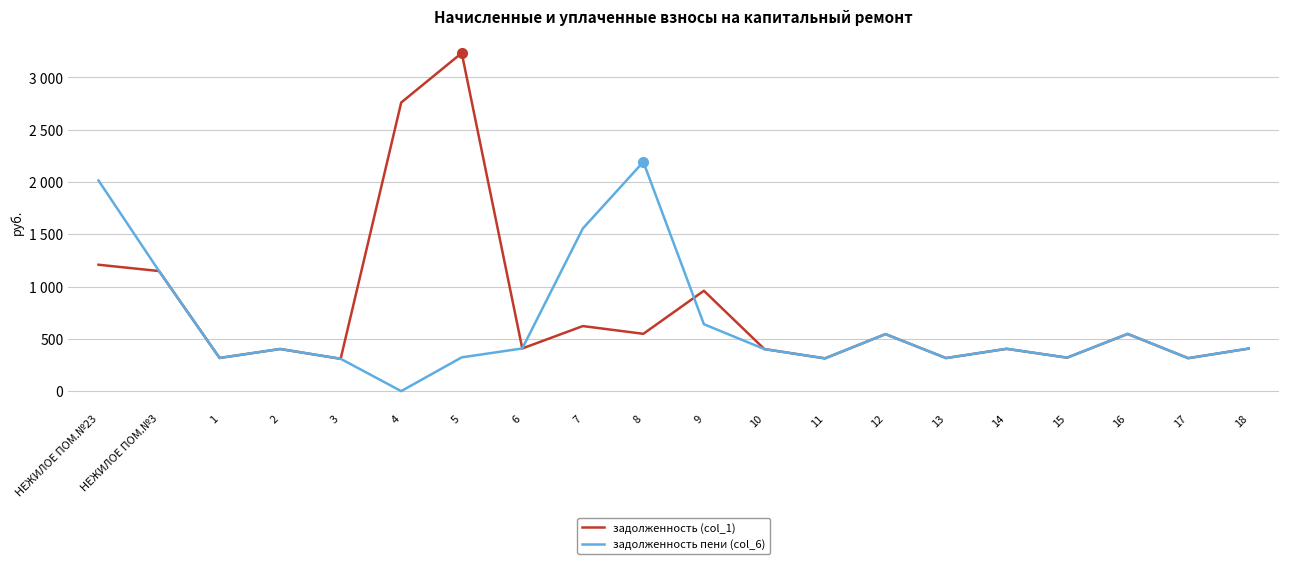

Is the value of задолженность пени (col_6) at 10 greater than the value of задолженность (col_1) at 8?

No